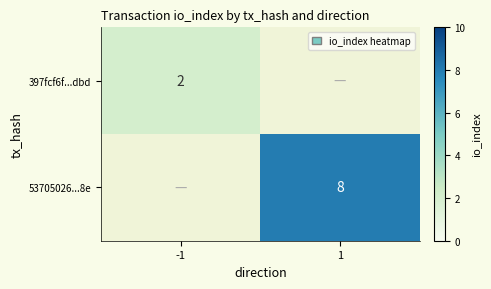

Is it true that 397fcf6f...dbd equals 4 at -1?

False